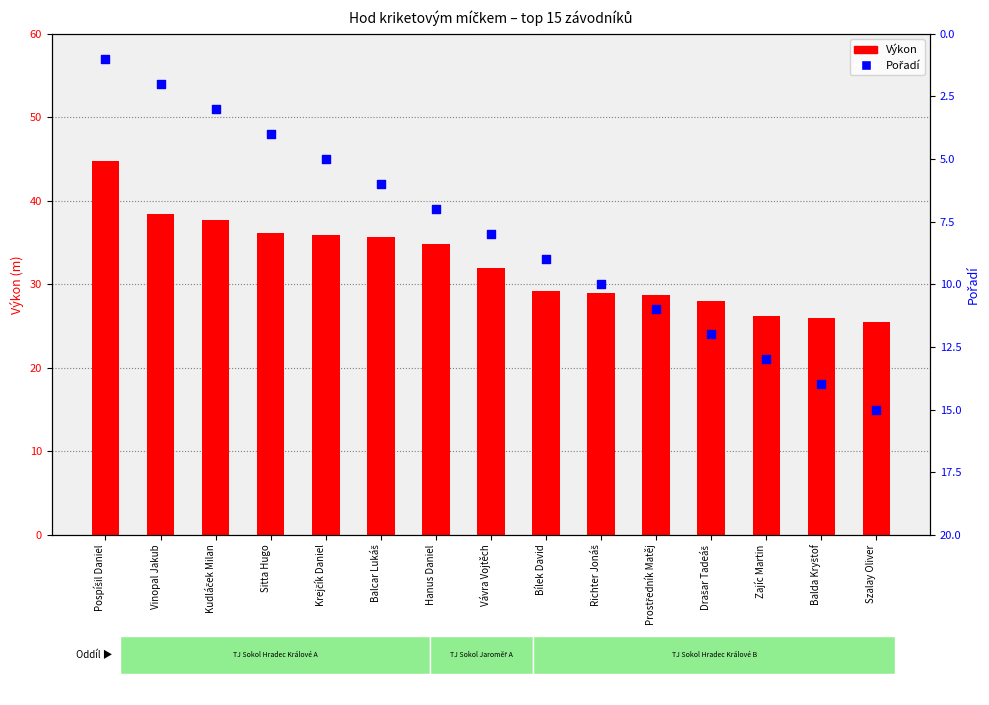

Is the value of Pořadí at Balcar Lukáš greater than the value of Výkon at Sitta Hugo?

No